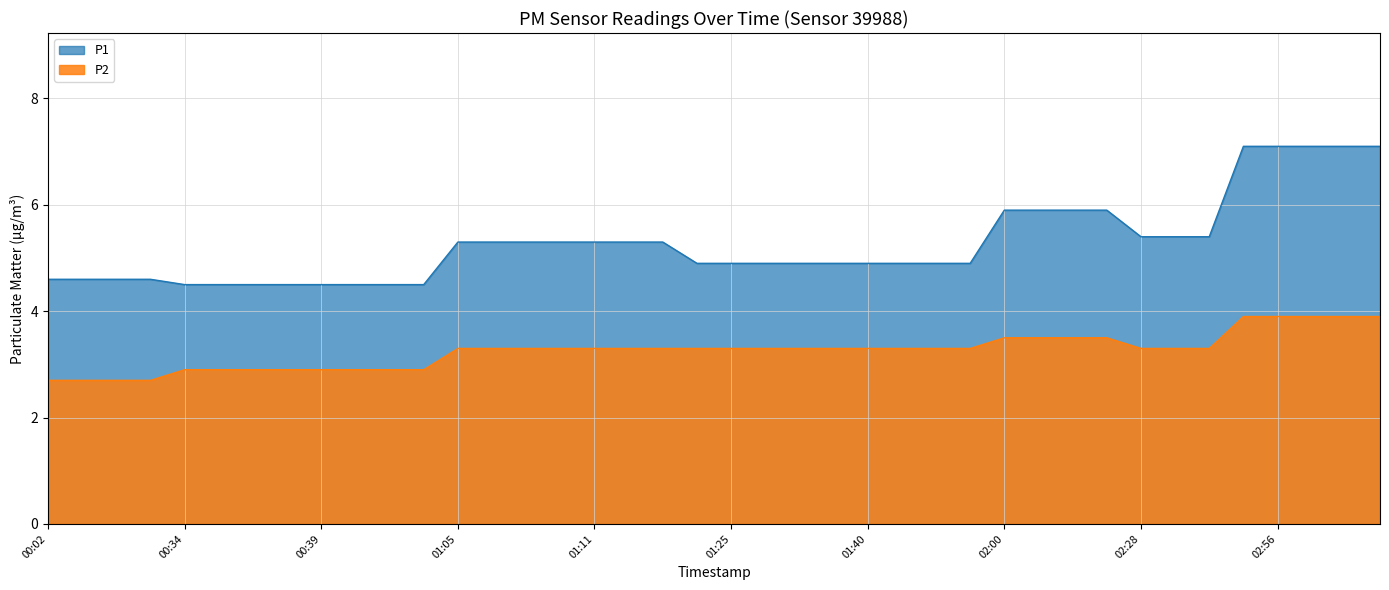

What are all the series names shown in the legend?

P1, P2